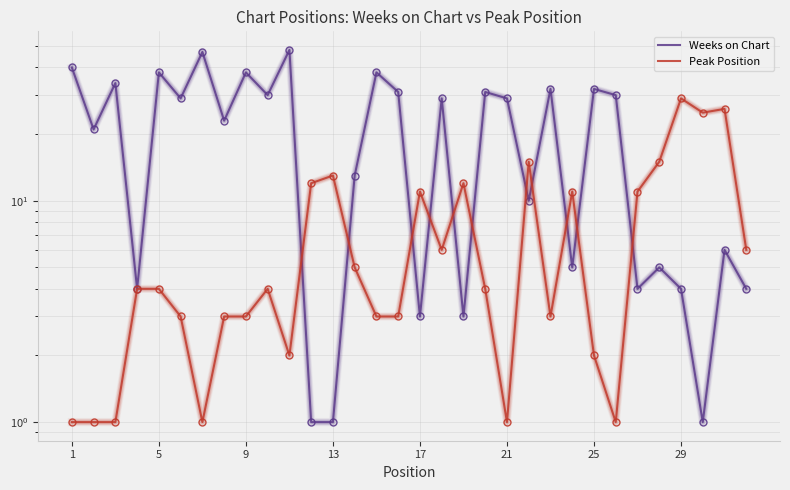

True or false: Peak Position has a value of 2 at 1.

False